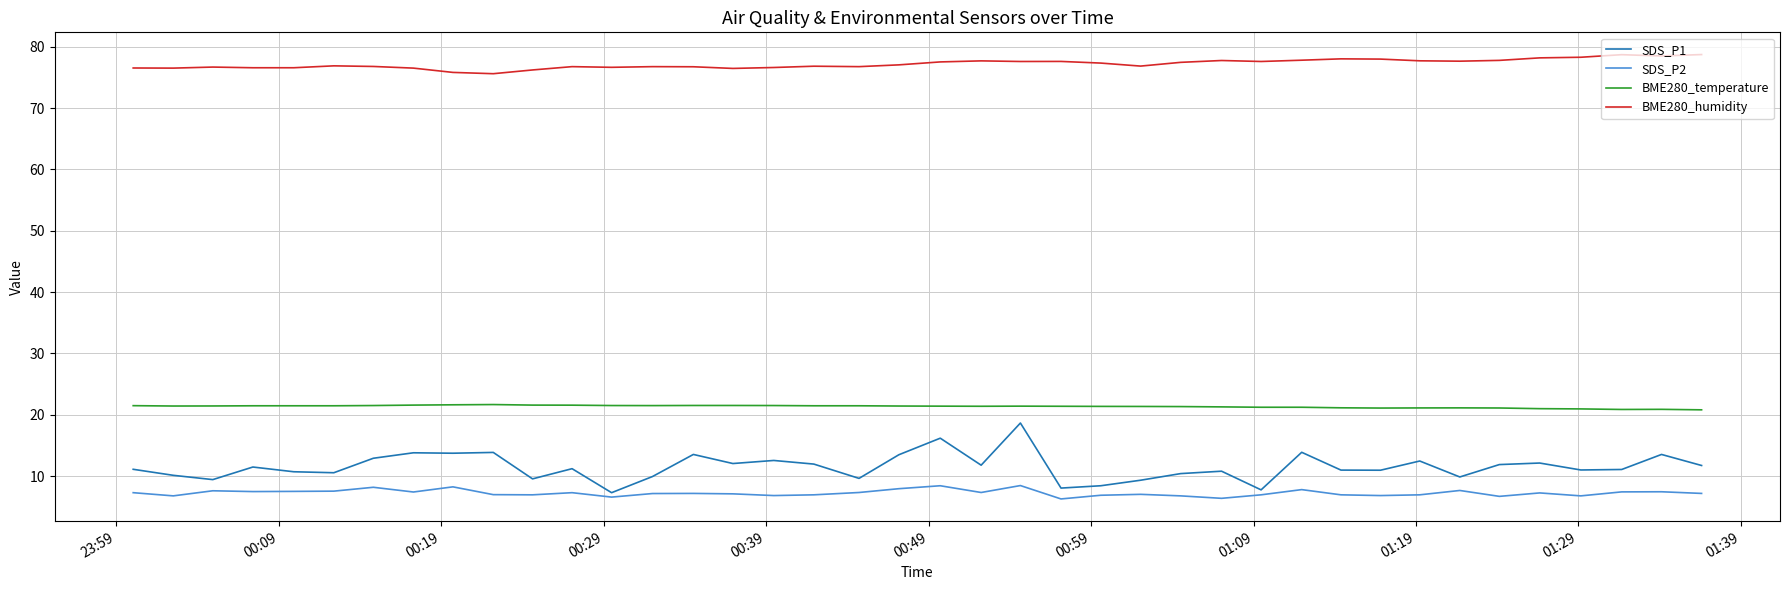

Which series has the largest range (max minus min)?

SDS_P1